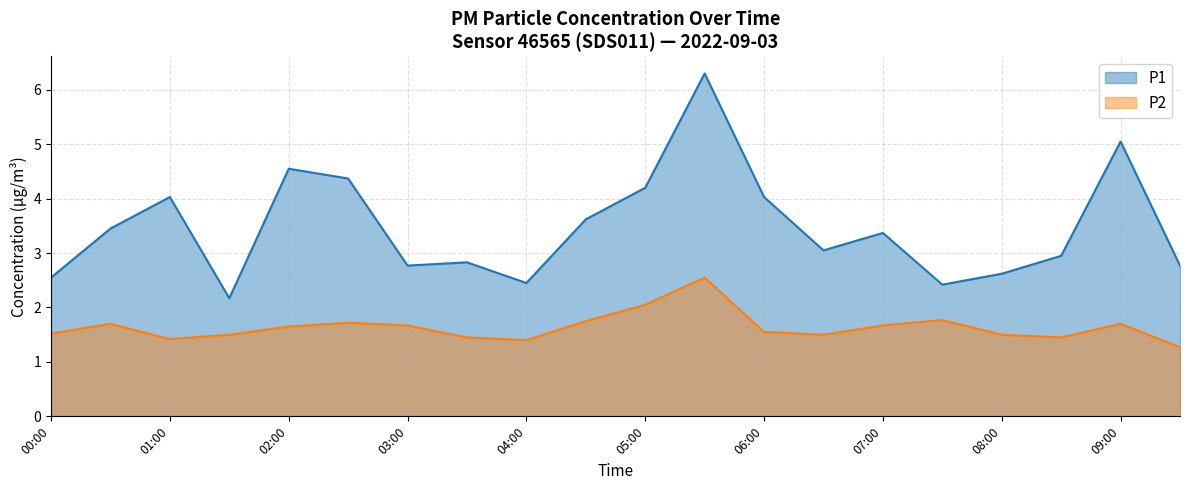

At which category does P2 reach its first local peak?

00:30